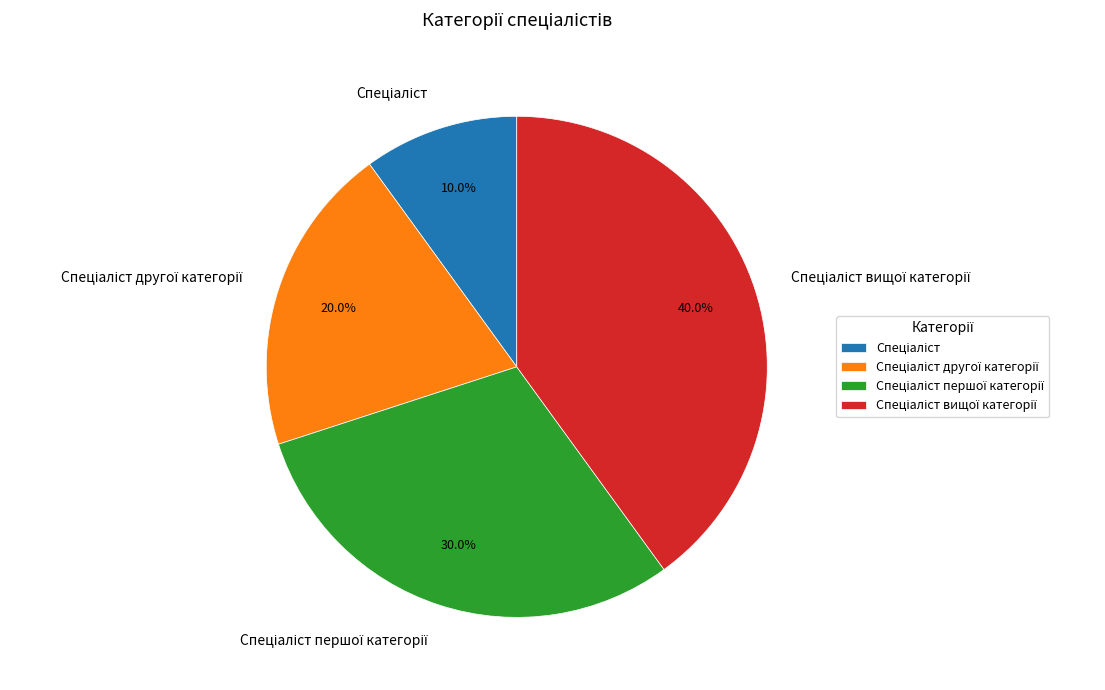

Does any single category account for the majority?

No